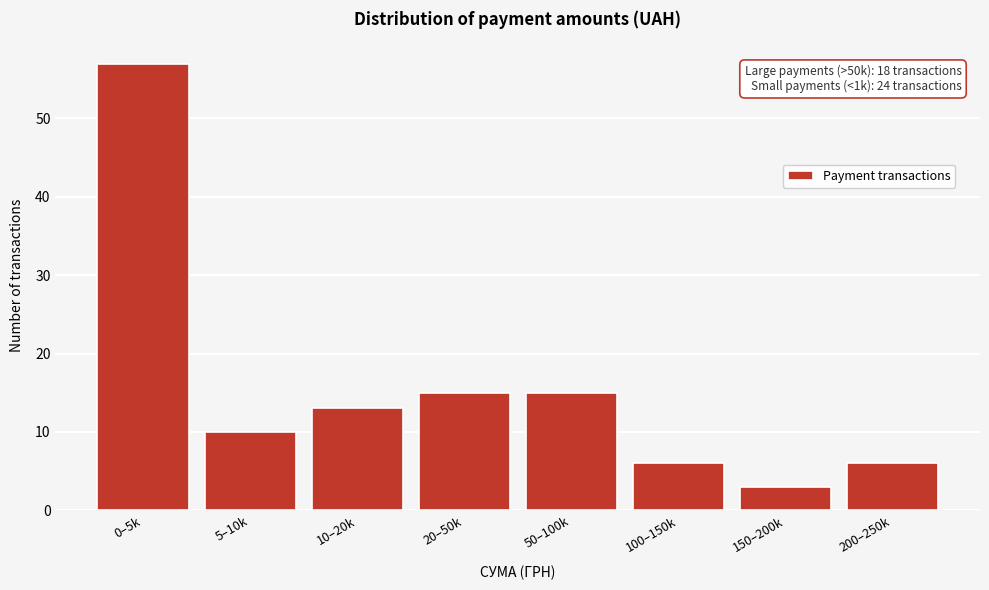

Reading left to right, extract all data points from this chart.

57	10	13	15	15	6	3	6